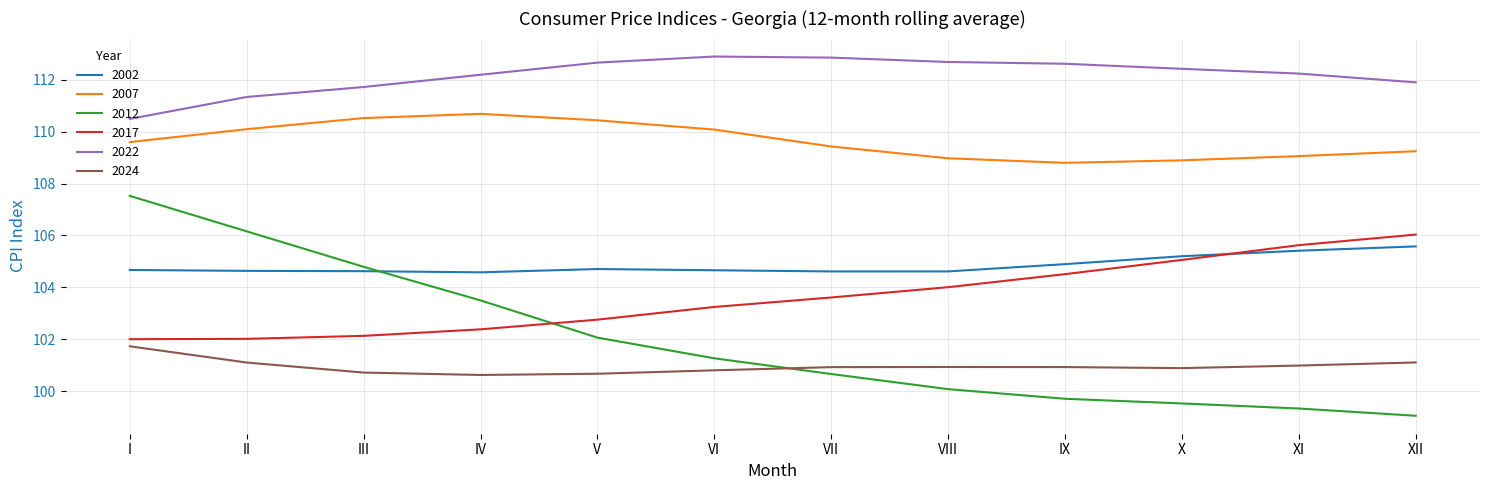

What are all the series names shown in the legend?

2002, 2007, 2012, 2017, 2022, 2024